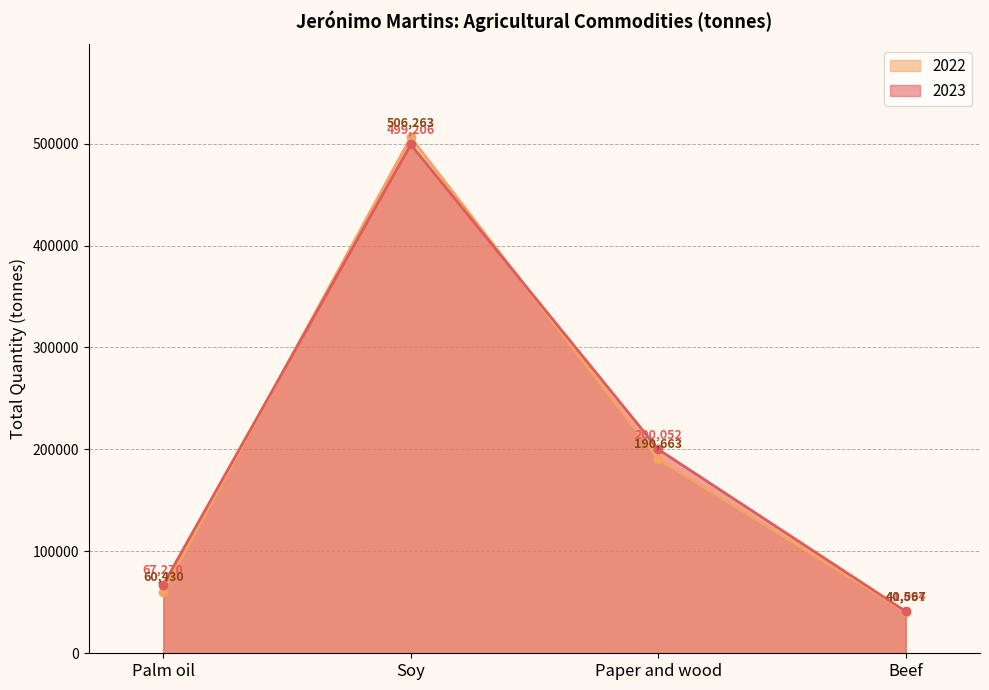

How many distinct data groups are displayed?

2